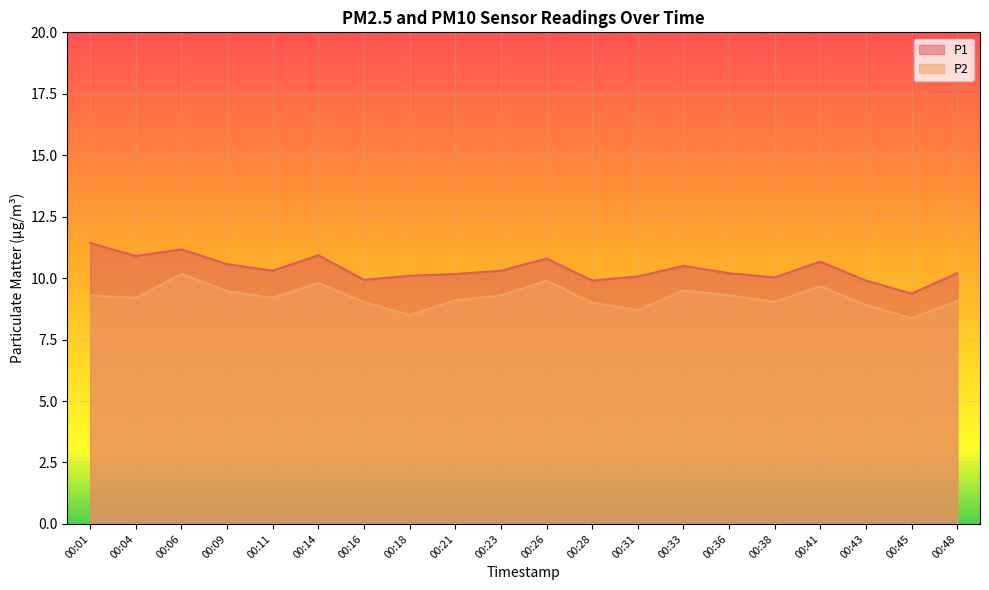

Reading left to right, what are all the values shown in this chart?

P1: 11.4	10.9	11.2	10.6	10.3	10.9	9.9	10.1	10.2	10.3	10.8	9.9	10.1	10.5	10.2	10.0	10.7	9.9	9.4	10.2
P2: 9.3	9.2	10.2	9.5	9.2	9.8	9.0	8.5	9.1	9.3	9.9	9.0	8.7	9.5	9.3	9.0	9.7	8.9	8.4	9.1